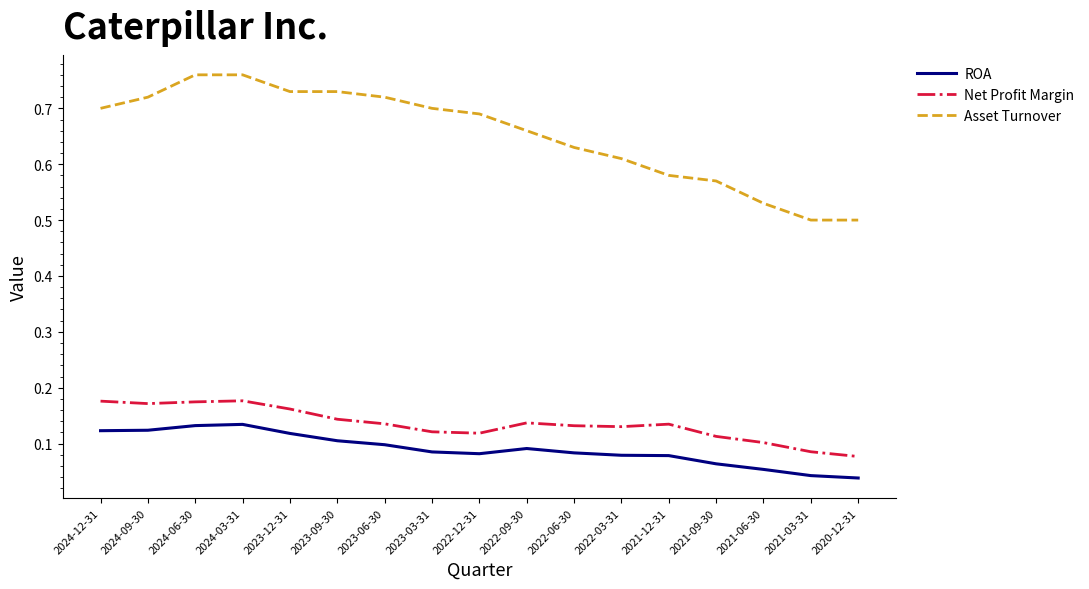

True or false: ROA has a value of 0.0 at 2022-12-31.

False